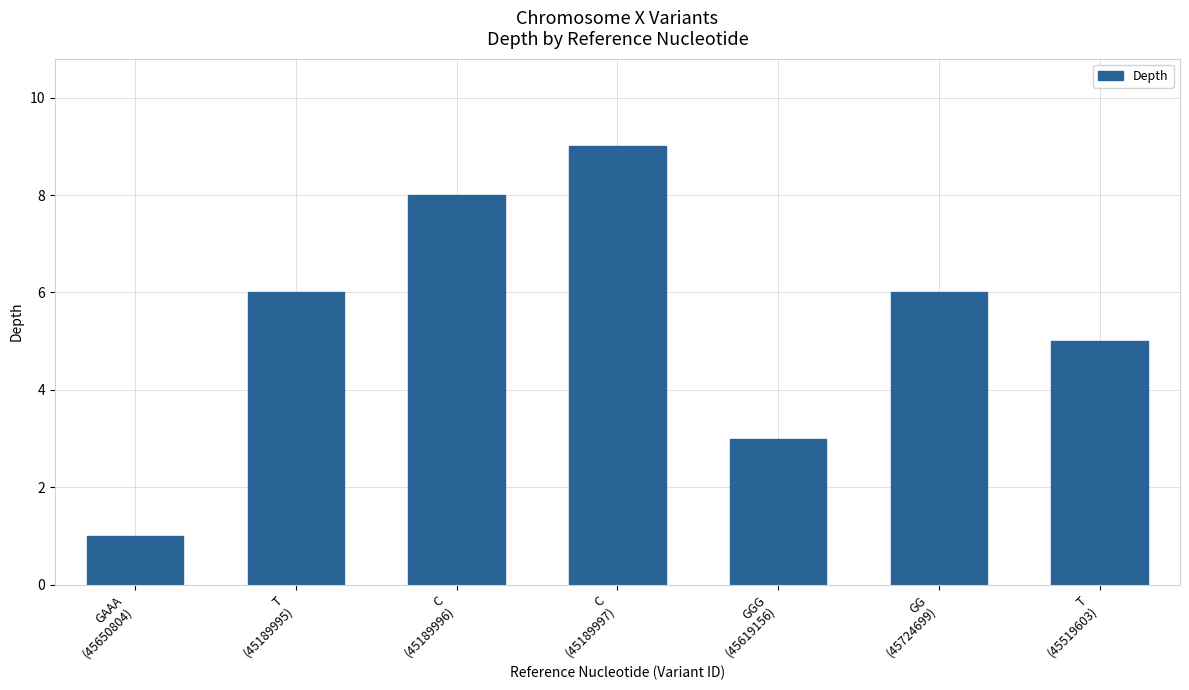

What is the difference between the values at T
(45189995) and C
(45189996)?

2